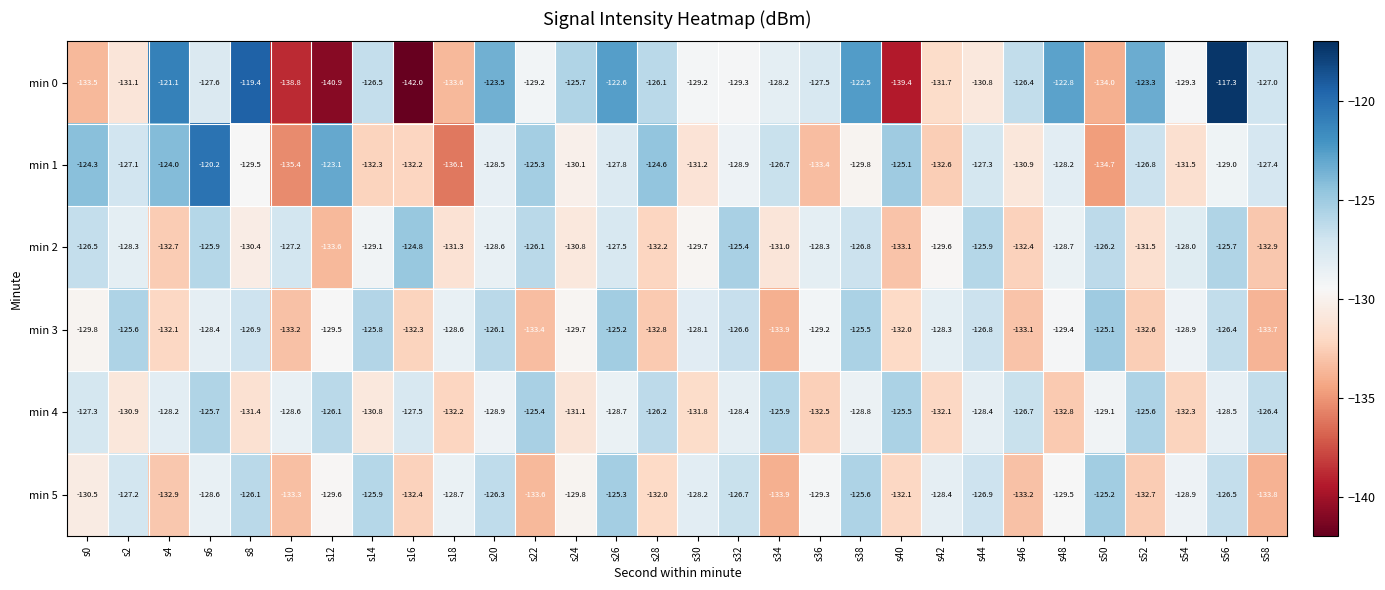

Which series has the largest total across all categories?

min 0